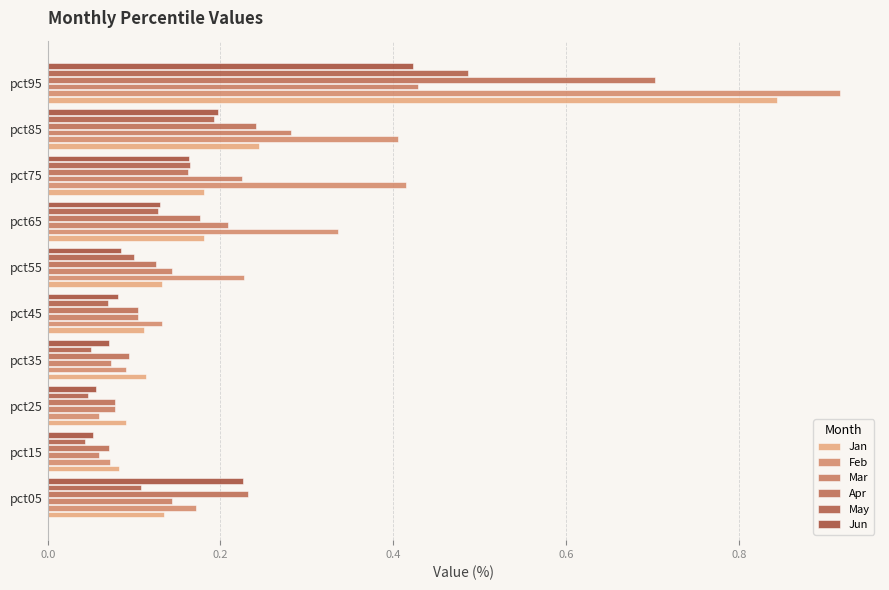

How many categories are shown in the chart?

10